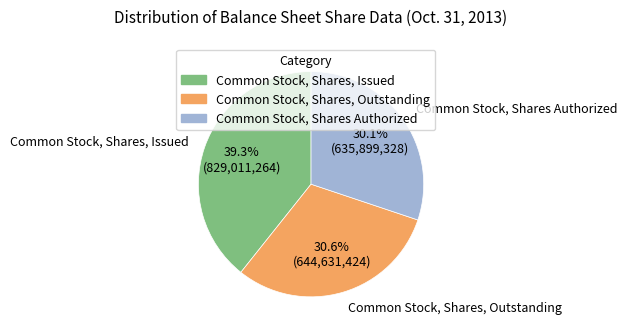

Is the sum of Common Stock, Shares, Issued and Common Stock, Shares, Outstanding greater than half?

Yes